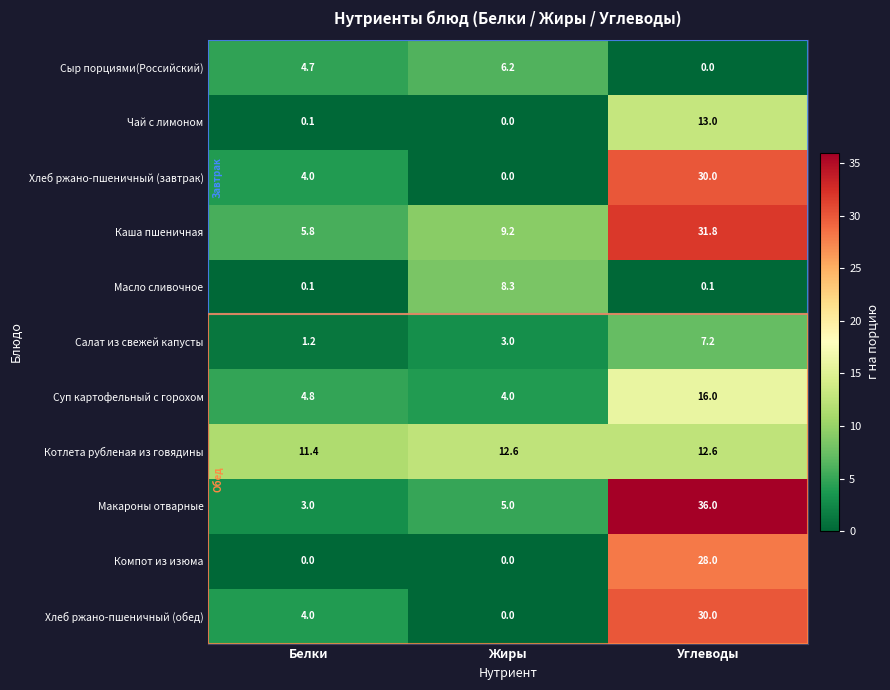

What is the total value across all series at Углеводы?

204.7